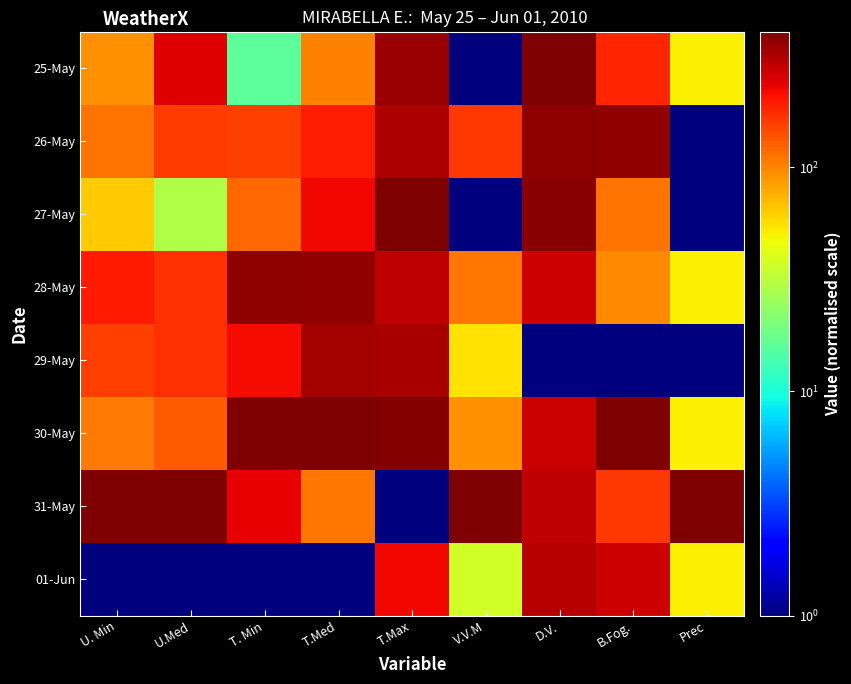

Reading left to right, what are all the values shown in this chart?

25-May: U. Min=92.0	U.Med=243.2	T. Min=16.0	T.Med=100.8	T.Max=343.0	V.V.M=1.0	D.V.=400.0	B.Fog.=184.4	Prec=50.9
26-May: U. Min=113.0	U.Med=157.8	T. Min=155.6	T.Med=191.4	T.Max=311.3	V.V.M=164.2	D.V.=365.1	B.Fog.=356.7	Prec=1.0
27-May: U. Min=64.0	U.Med=29.5	T. Min=120.7	T.Med=218.6	T.Max=400.0	V.V.M=1.0	D.V.=381.6	B.Fog.=112.1	Prec=1.0
28-May: U. Min=197.0	U.Med=172.0	T. Min=365.1	T.Med=363.7	T.Max=286.0	V.V.M=109.8	D.V.=263.9	B.Fog.=96.6	Prec=50.9
29-May: U. Min=155.0	U.Med=172.0	T. Min=215.5	T.Med=327.5	T.Max=324.0	V.V.M=55.4	D.V.=1.0	B.Fog.=1.0	Prec=1.0
30-May: U. Min=106.0	U.Med=129.2	T. Min=400.0	T.Med=400.0	T.Max=387.3	V.V.M=91.7	D.V.=271.3	B.Fog.=400.0	Prec=50.9
31-May: U. Min=400.0	U.Med=400.0	T. Min=230.4	T.Med=109.8	T.Max=1.0	V.V.M=400.0	D.V.=286.0	B.Fog.=161.0	Prec=400.0
01-Jun: U. Min=1.0	U.Med=1.0	T. Min=1.0	T.Med=1.0	T.Max=222.7	V.V.M=37.3	D.V.=295.2	B.Fog.=267.7	Prec=50.9